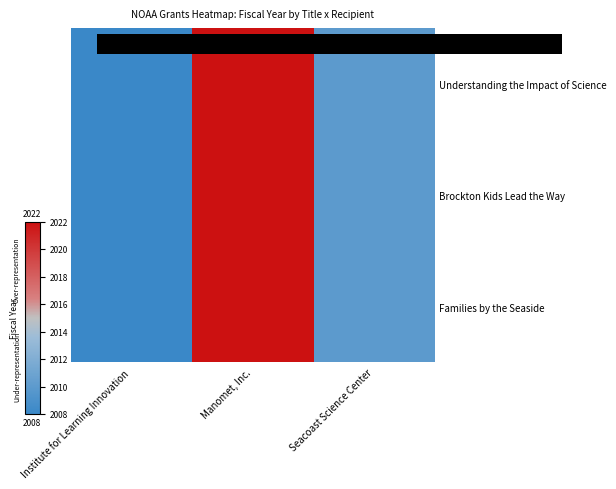

How many categories are shown in the chart?

3